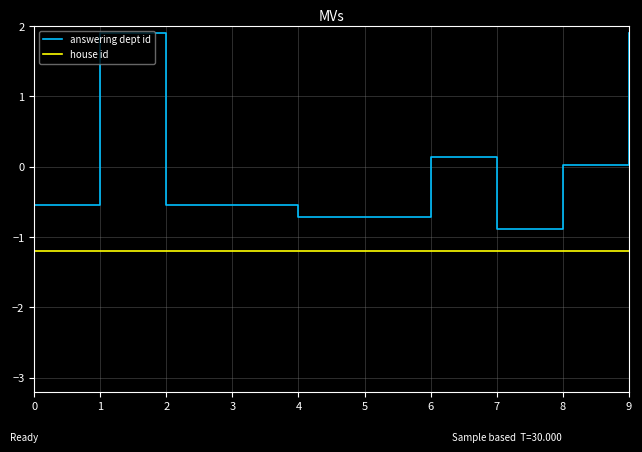

What is the total value across all series at 1?

0.7